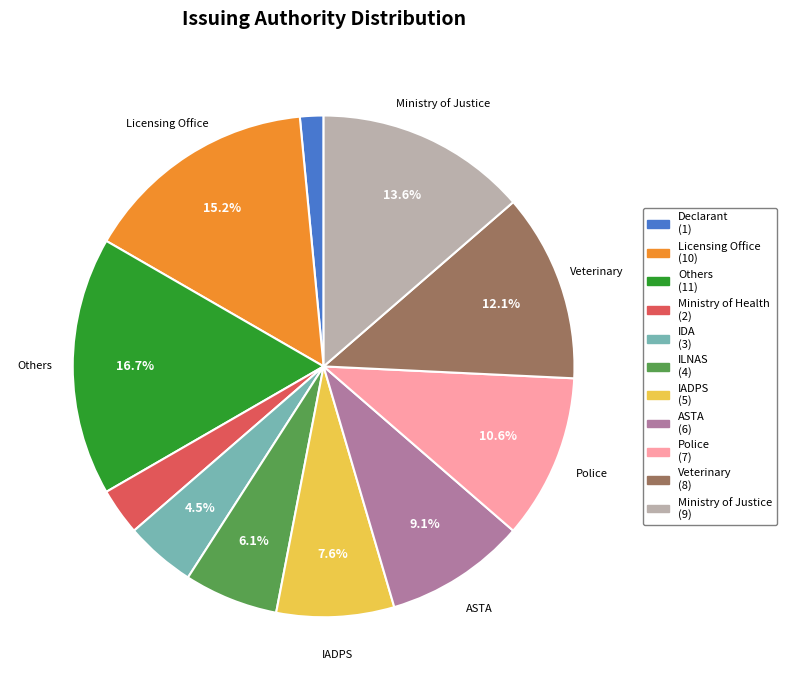

To the nearest percent, what is the combined percentage of Veterinary and ILNAS?

18%